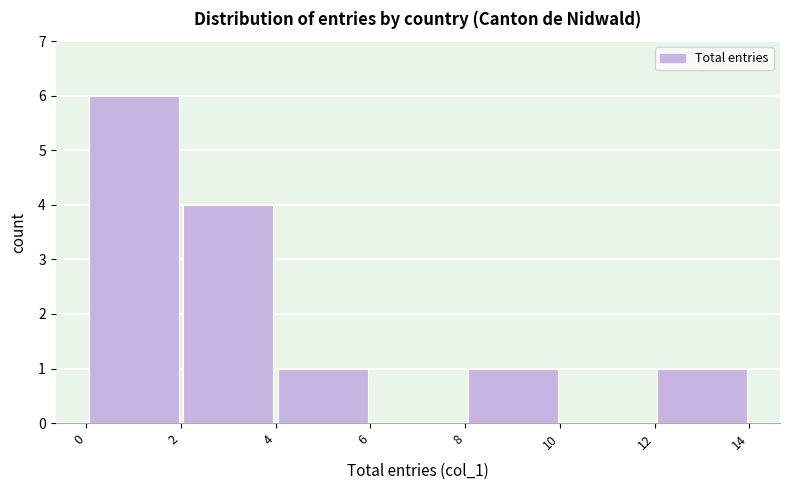

Reading left to right, list every bar in this chart as the range it spans on the x-axis followed by its height. The values are not printed on the chart, so give them approximately, as read against the axis.

0 to 2: 6
2 to 4: 4
4 to 6: 1
6 to 8: 0
8 to 10: 1
10 to 12: 0
12 to 14: 1